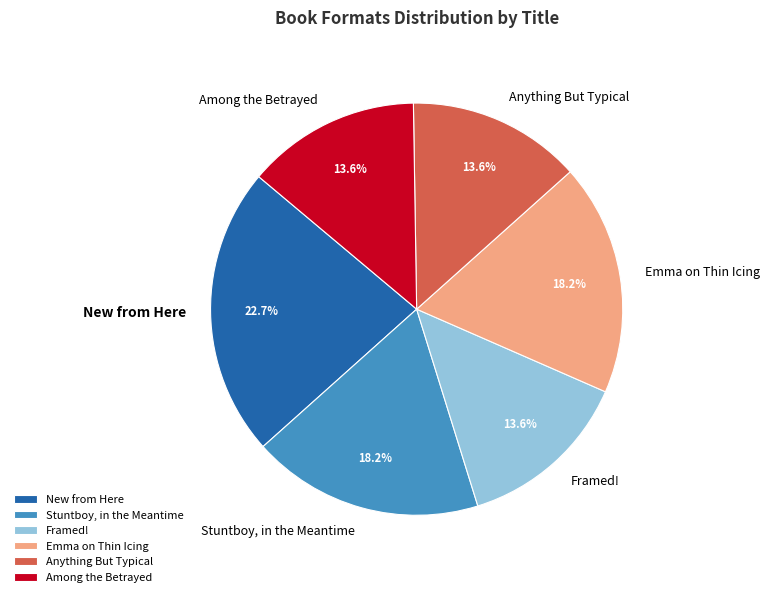

How many slices are in this pie chart?

6